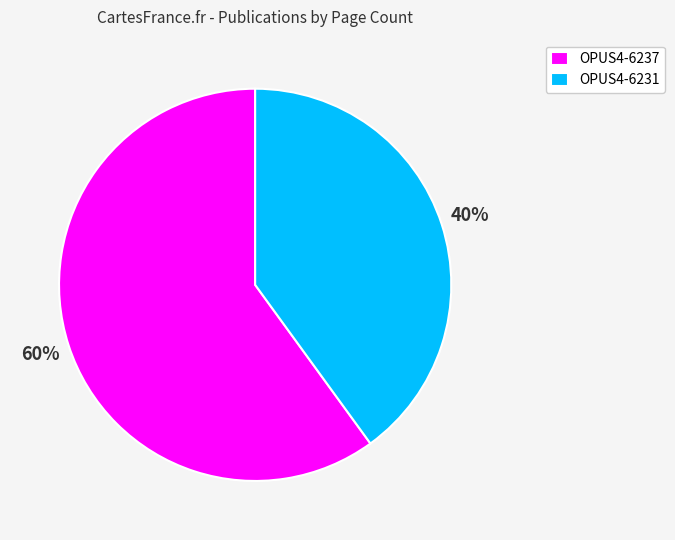

Is the sum of OPUS4-6237 and OPUS4-6231 greater than half?

Yes